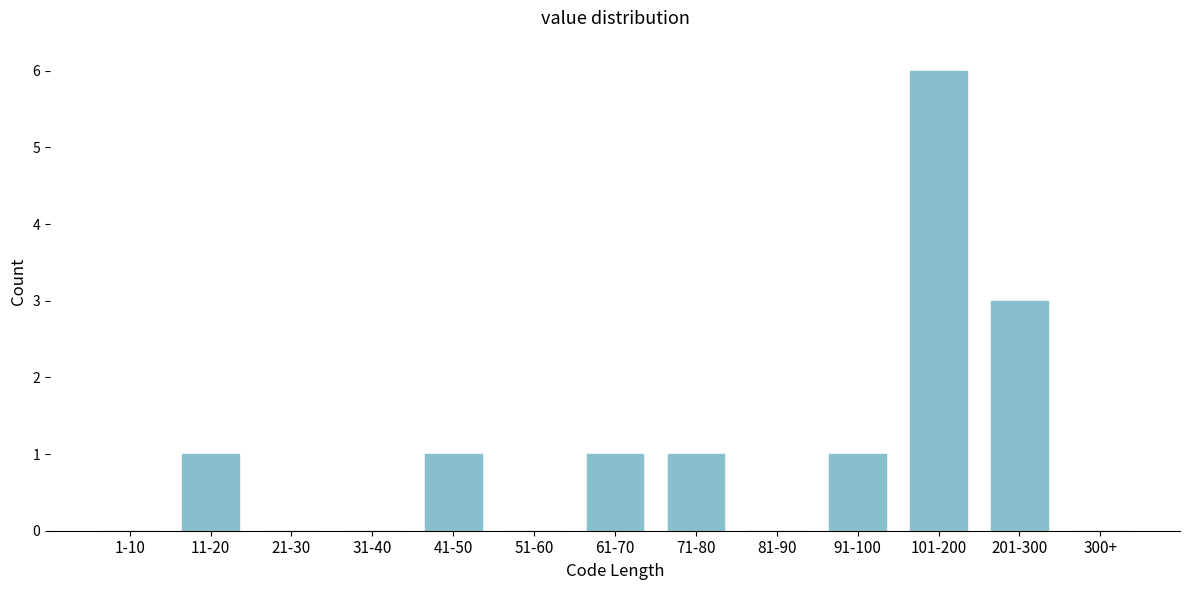

Reading left to right, transcribe all the data shown in this chart.

1-10=0	11-20=1	21-30=0	31-40=0	41-50=1	51-60=0	61-70=1	71-80=1	81-90=0	91-100=1	101-200=6	201-300=3	300+=0